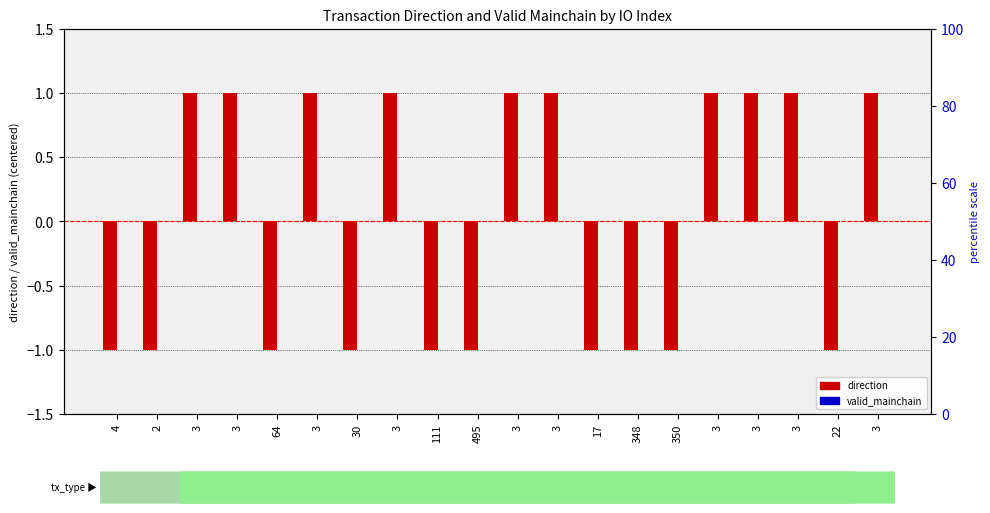

The value of direction at 3 is 1. True or false?

True